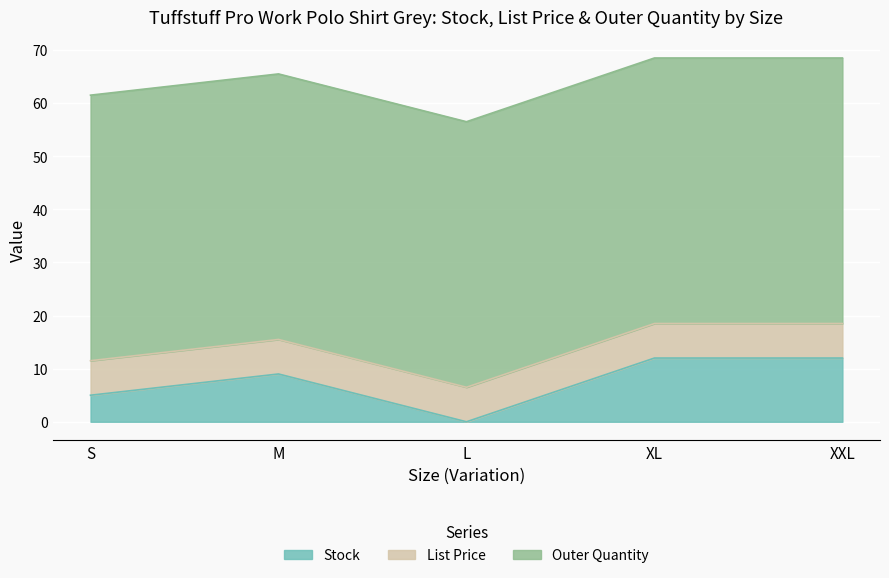

Which series has the widest spread of values?

Stock